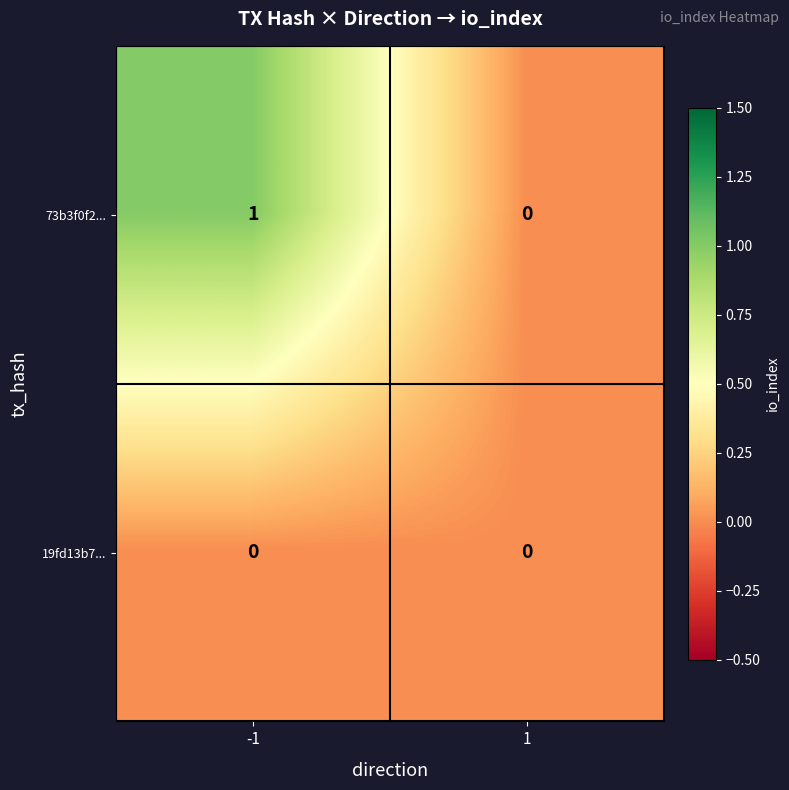

At -1, list the series in order from largest to smallest.

73b3f0f2..., 19fd13b7...